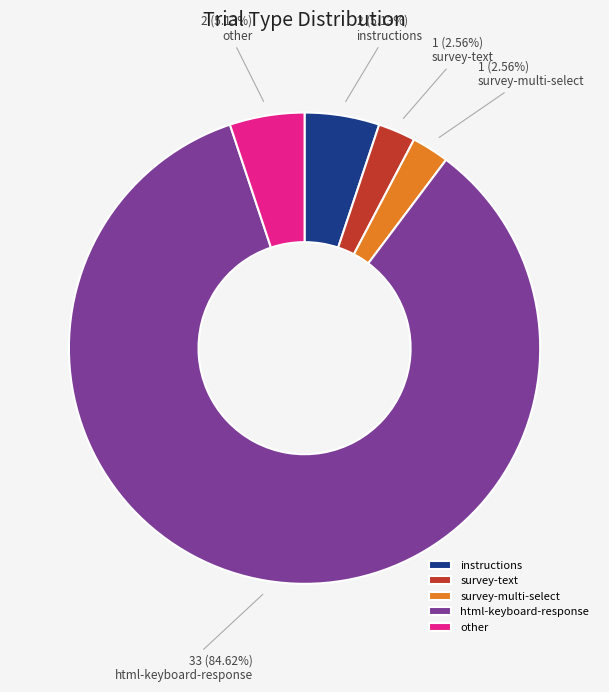

What percentage do other and survey-multi-select together represent?

7.7%